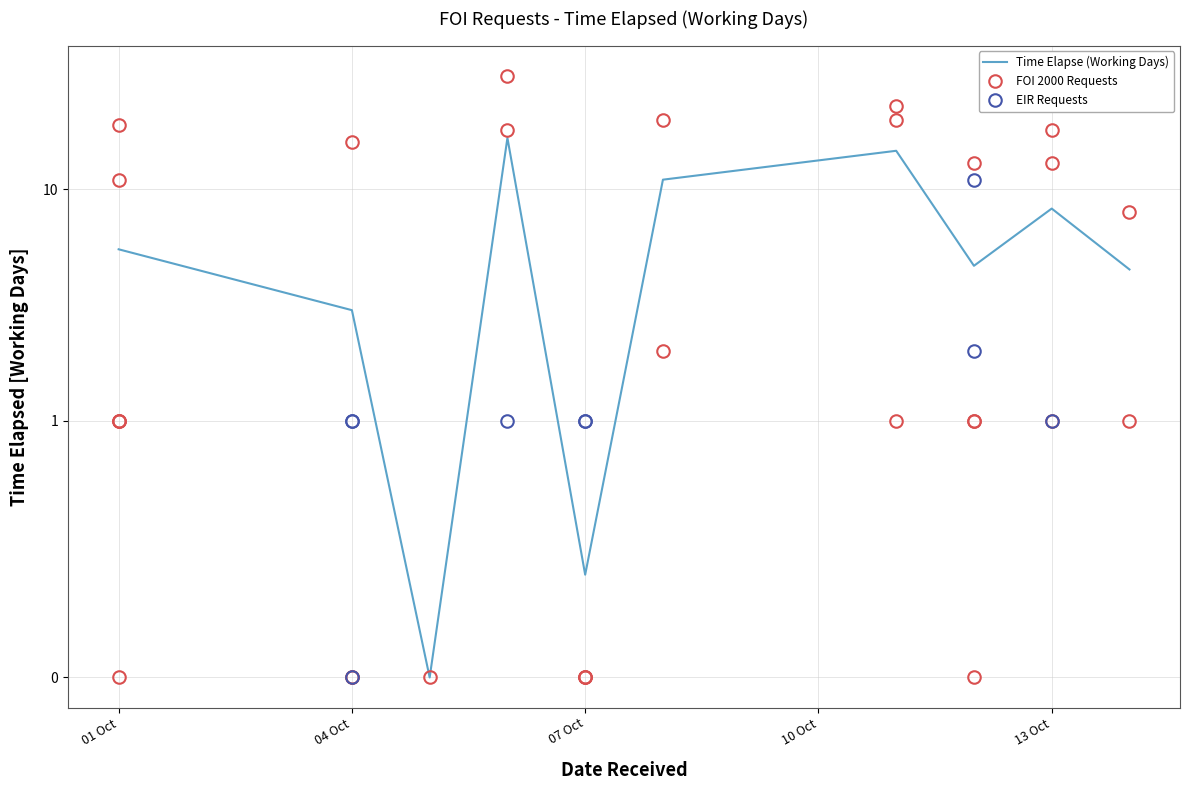

True or false: there are more than 0 points higher than both neighbors.

True